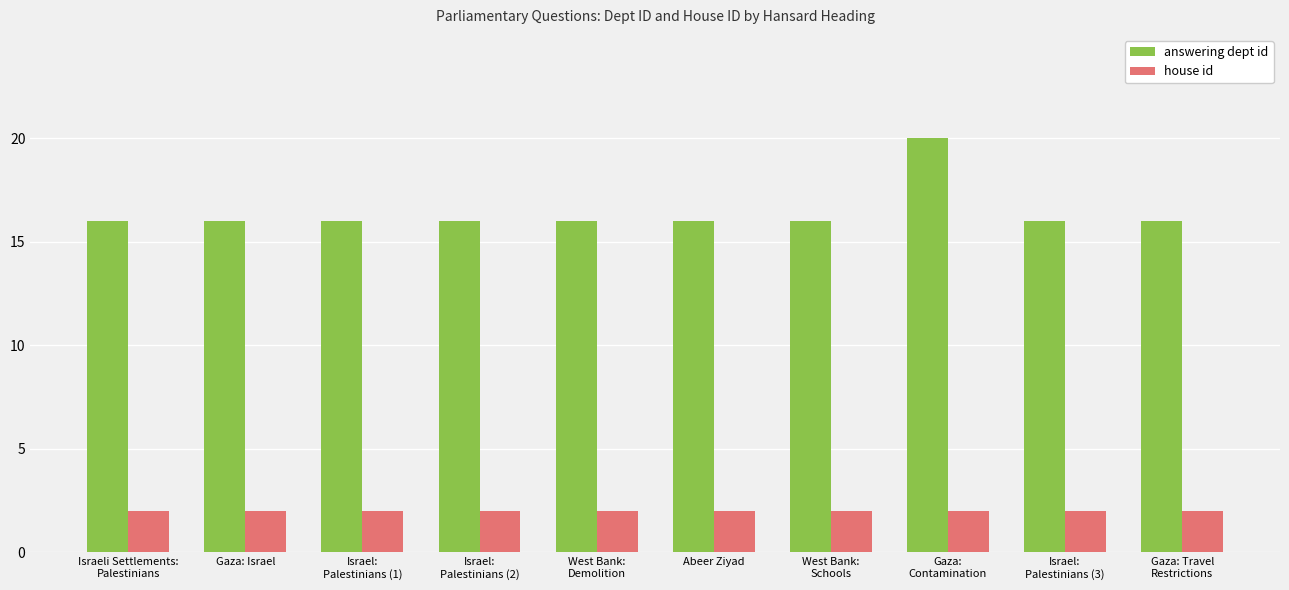

What is the label of the 5th bar from the left?

West Bank:
Demolition